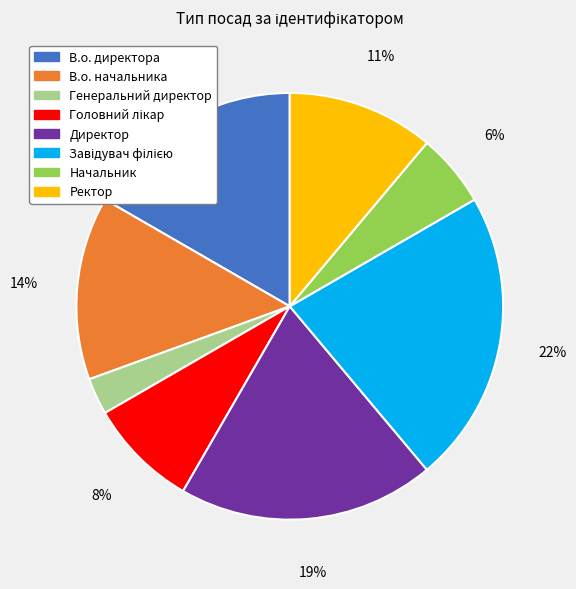

To the nearest percent, what is the difference between the В.о. начальника and Генеральний директор slice percentages?

11%